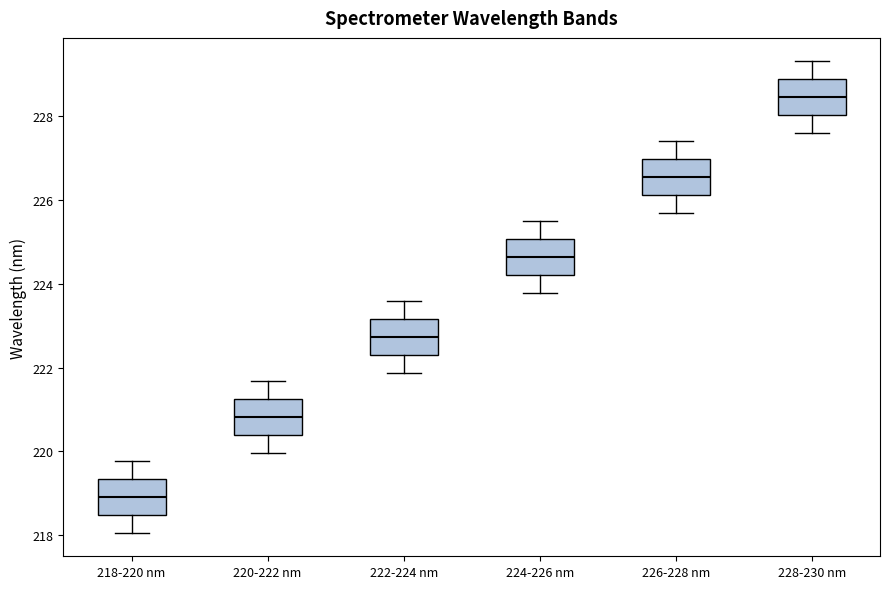

Reading left to right, transcribe this box plot: for each box, give where its median line is, the range the box spans, and where its two whiskers end, as read against the y-axis. The values are not printed on the chart, so give them approximately, as read against the axis.

218-220 nm: median 219.0, box 218.4 to 219.4, whiskers 218.0 to 219.8
220-222 nm: median 220.8, box 220.4 to 221.2, whiskers 220.0 to 221.6
222-224 nm: median 222.8, box 222.4 to 223.2, whiskers 221.8 to 223.6
224-226 nm: median 224.6, box 224.2 to 225.0, whiskers 223.8 to 225.6
226-228 nm: median 226.6, box 226.2 to 227.0, whiskers 225.6 to 227.4
228-230 nm: median 228.4, box 228.0 to 228.8, whiskers 227.6 to 229.4